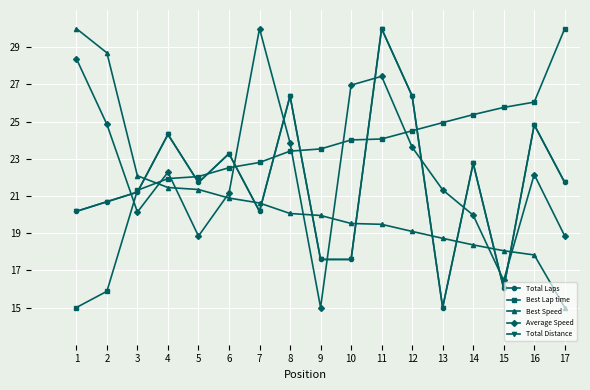

What is the sum of the Total Laps values at 1 and 7?

40.3